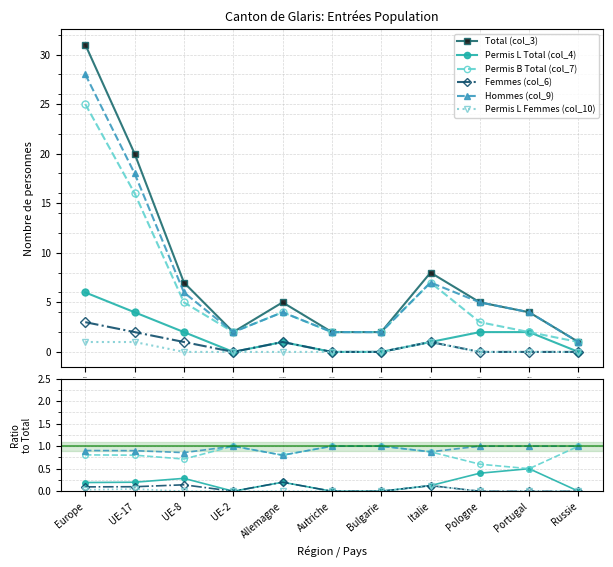

How many series are shown in this chart?

6